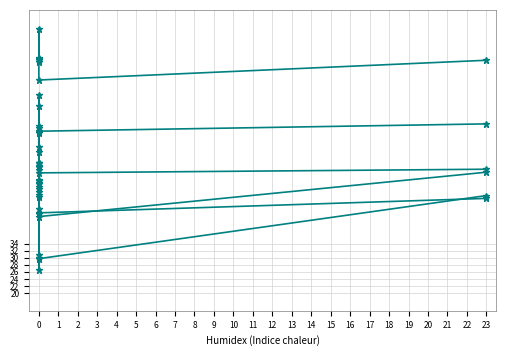

True or false: 2K1 (col_4) and 15.2 (col_27) cross at least once.

False